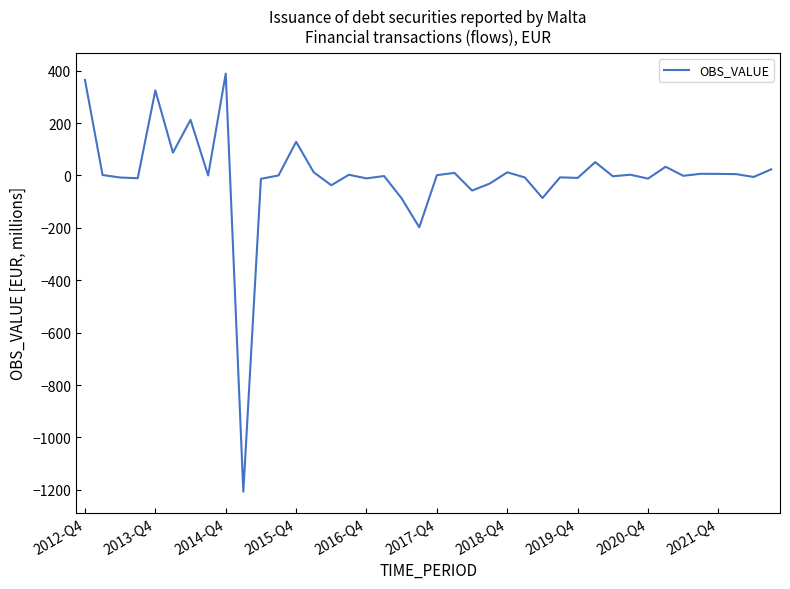

Does the chart display data point markers on the line(s)?

No